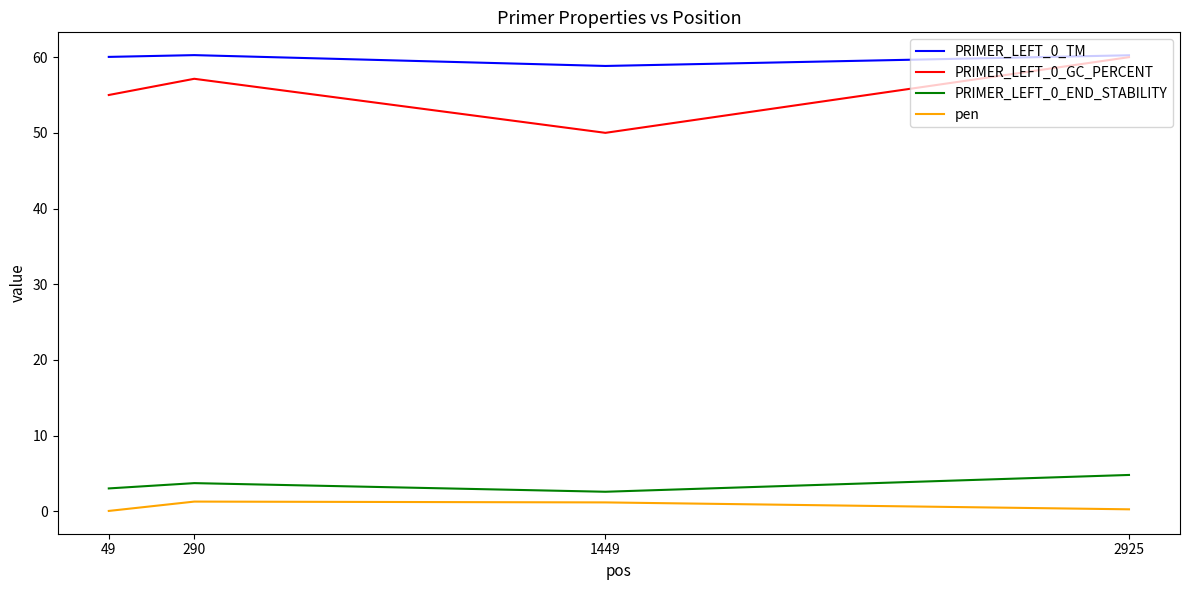

The PRIMER_LEFT_0_GC_PERCENT series shows 55.0 at 49. True or false?

True